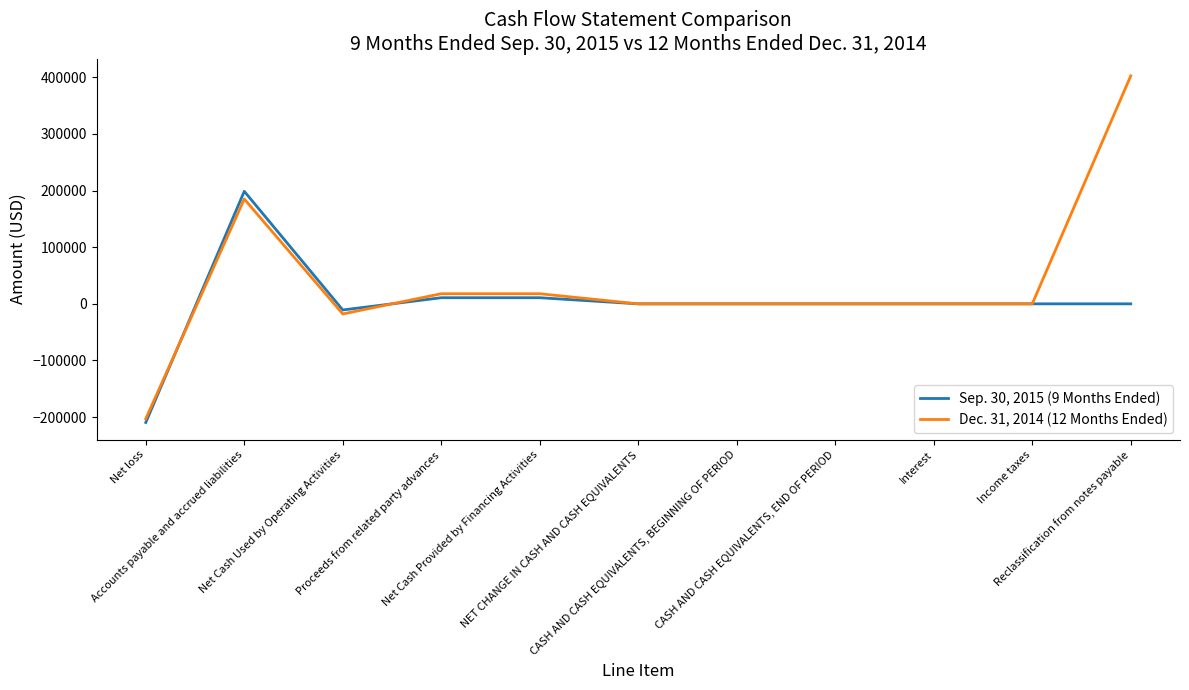

At how many categories does at least one series exceed 31540?

2